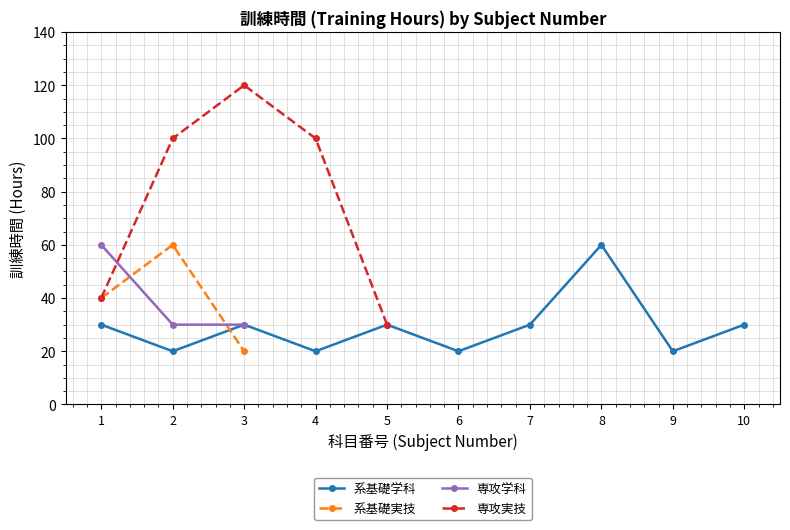

Which series changed the most between 8 and 10?

系基礎学科